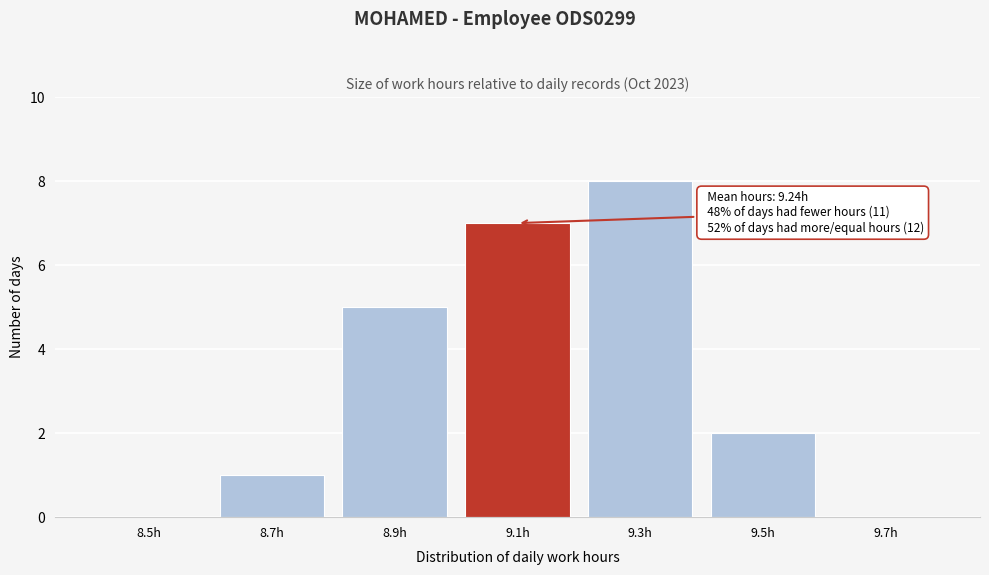

Reading left to right, list all the values displayed in this chart.

8.5h=0	8.7h=1	8.9h=5	9.1h=7	9.3h=8	9.5h=2	9.7h=0